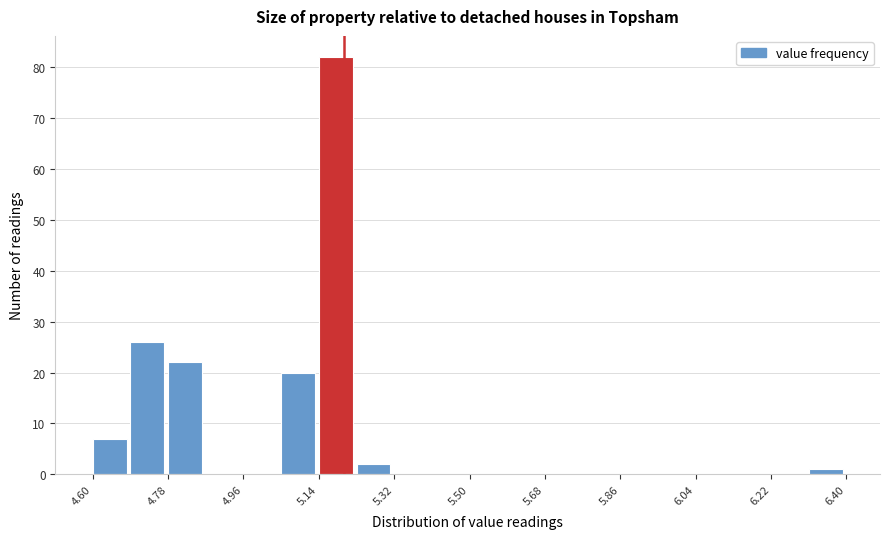

What is the height of the bar covering 4.69 to 4.78 on the x-axis? Neither the bar edges nor the heights are printed on the chart, so give them approximately, as read against the axes.

26